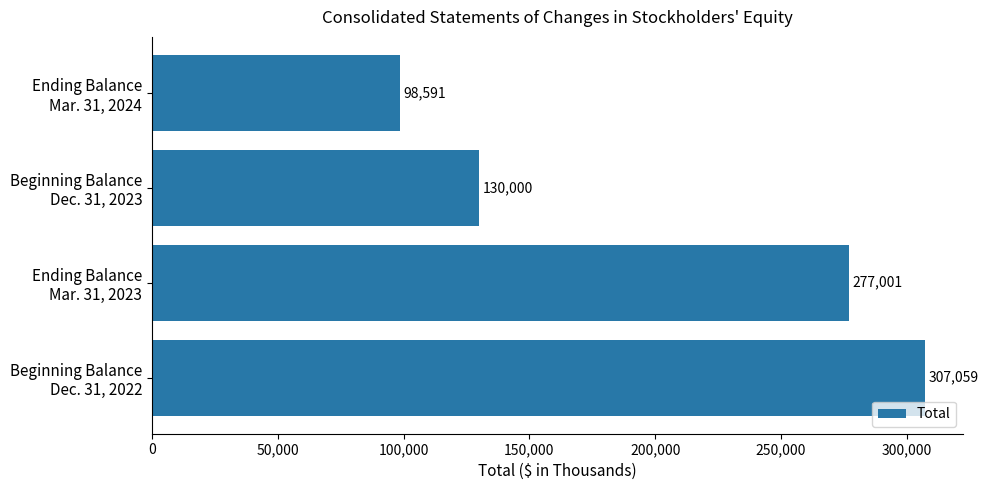

What is the greatest value displayed?

307059